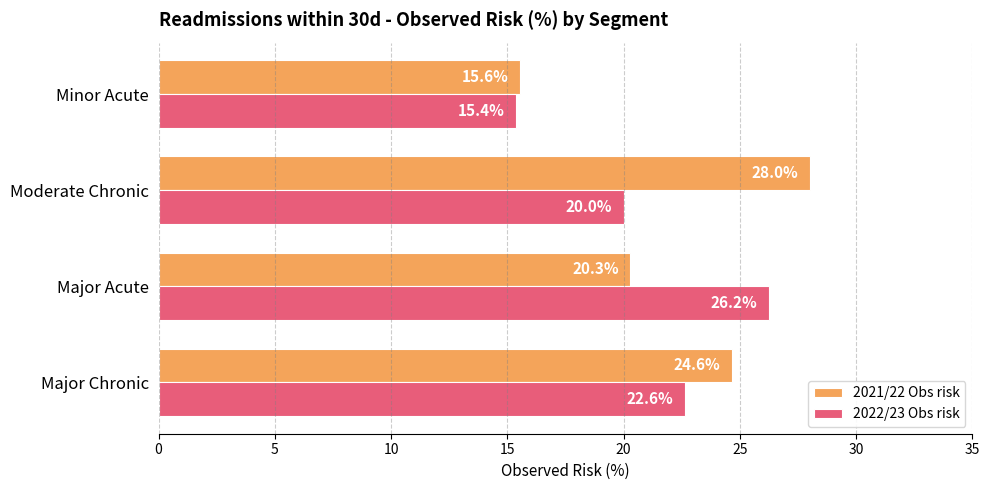

At which category is the sum across all series the highest?

Moderate Chronic